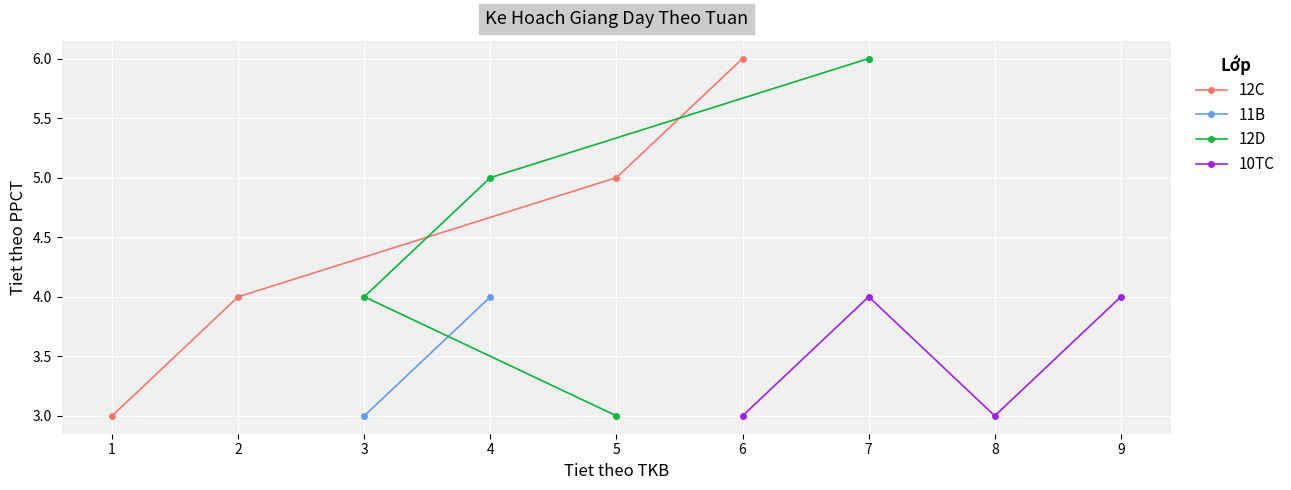

Rank the categories by 12C value from highest to lowest.

6, 5, 2, 1